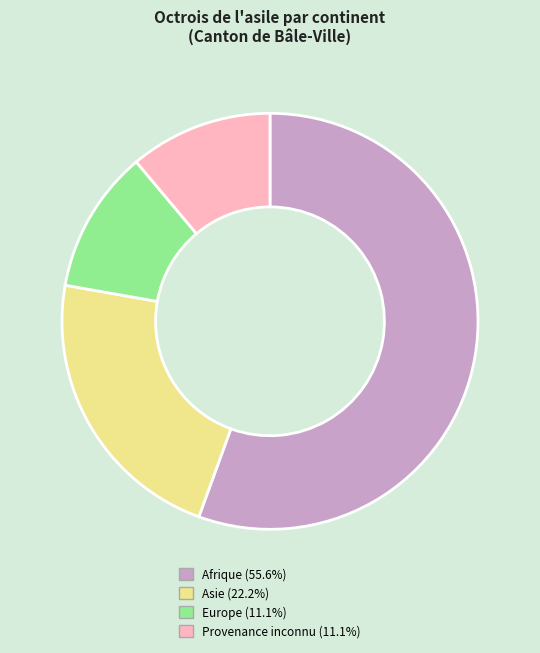

Is it true that Asie is 29% of the pie?

False